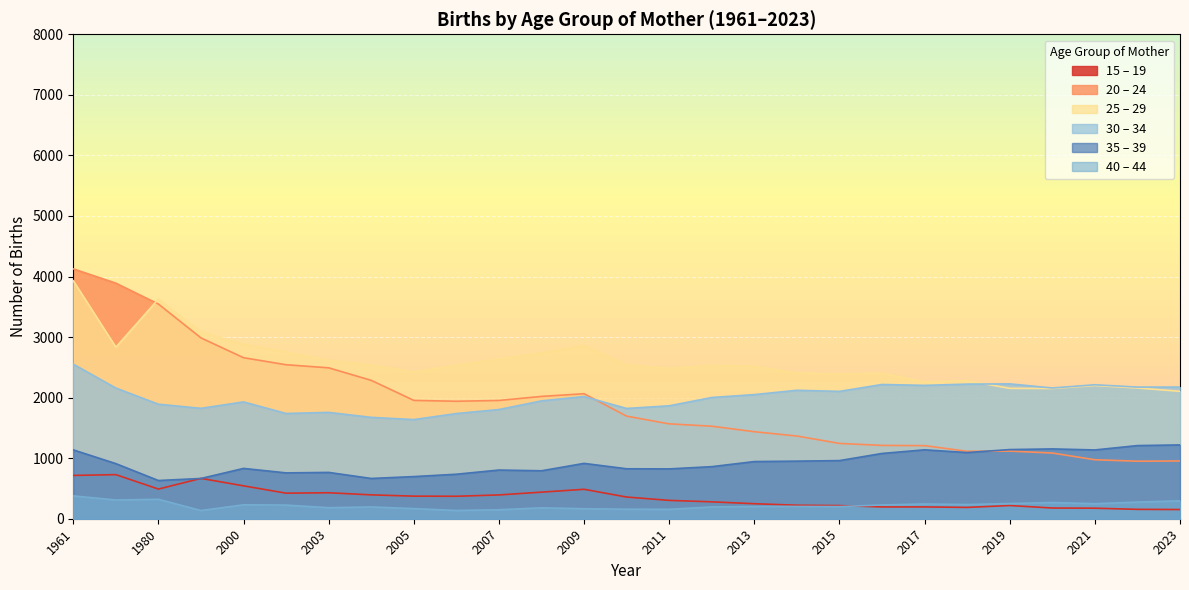

True or false: 35 – 39 and 30 – 34 cross at least once.

False